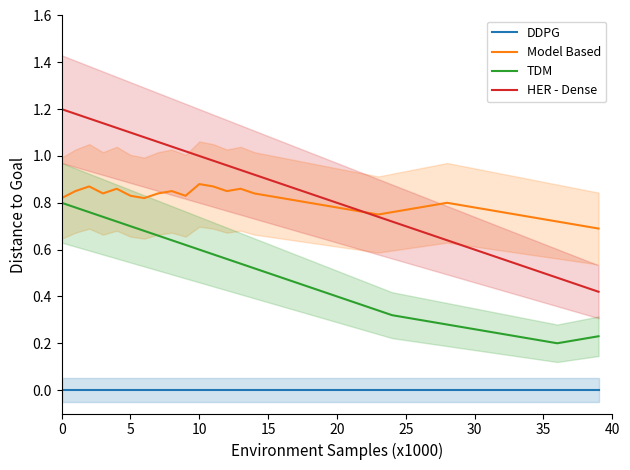

True or false: TDM and DDPG intersect in this chart.

False